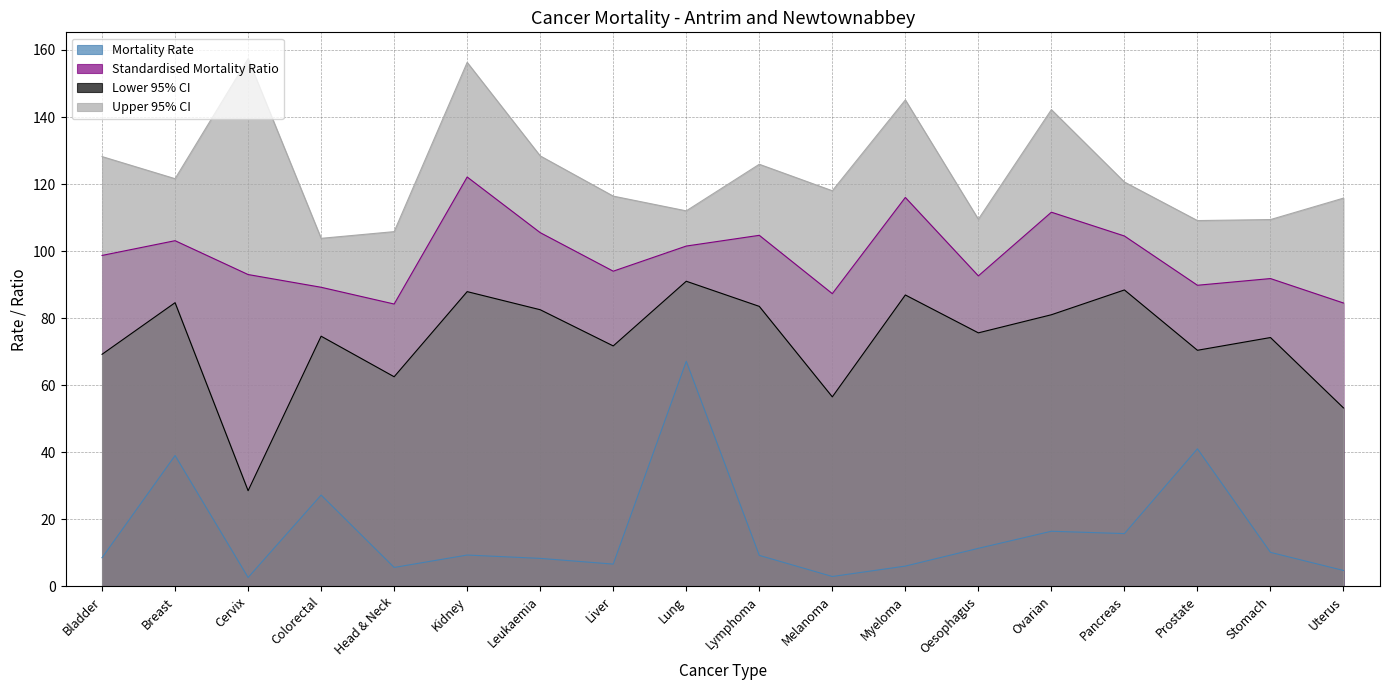

What are all the series names shown in the legend?

Mortality Rate, Standardised Mortality Ratio, Lower 95% CI, Upper 95% CI